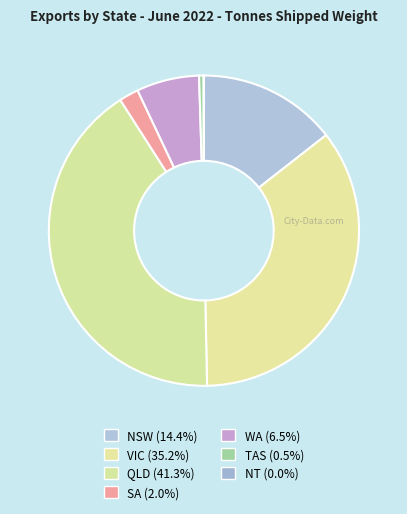

Which category has the biggest portion of the pie?

QLD